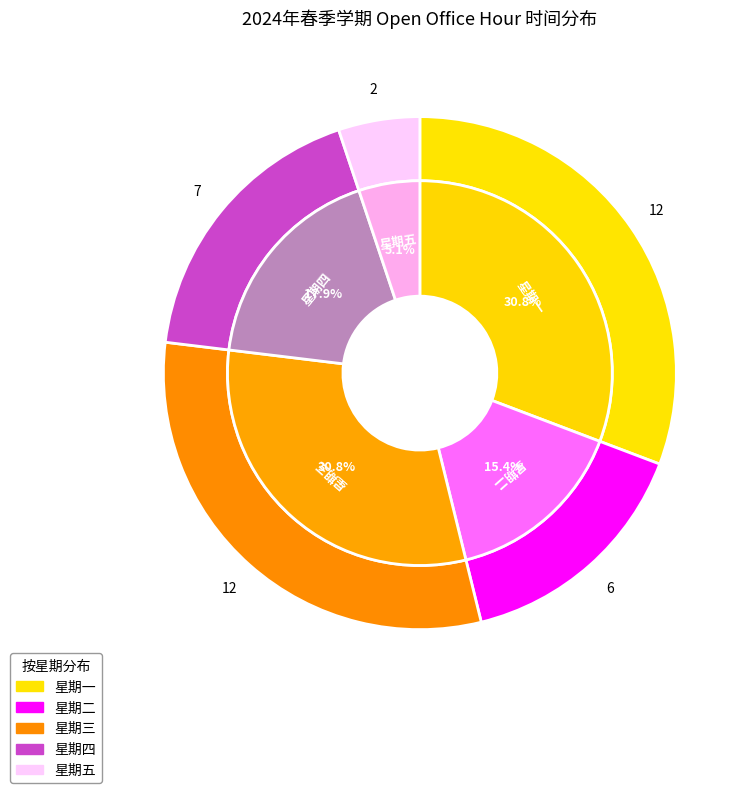

How many segments does this pie chart have?

5